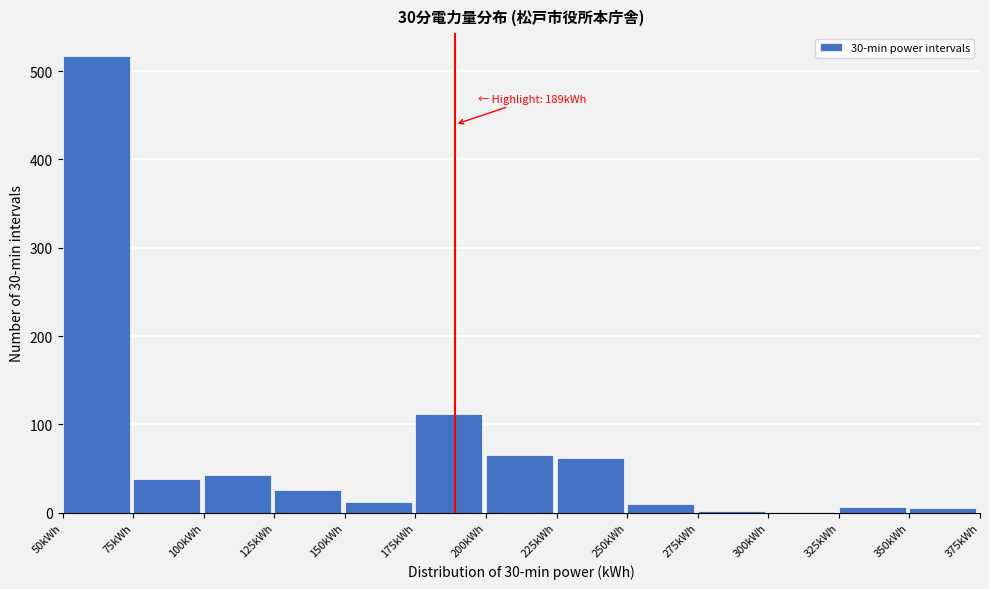

Over which range of the x-axis is the bar tallest?

50 to 75